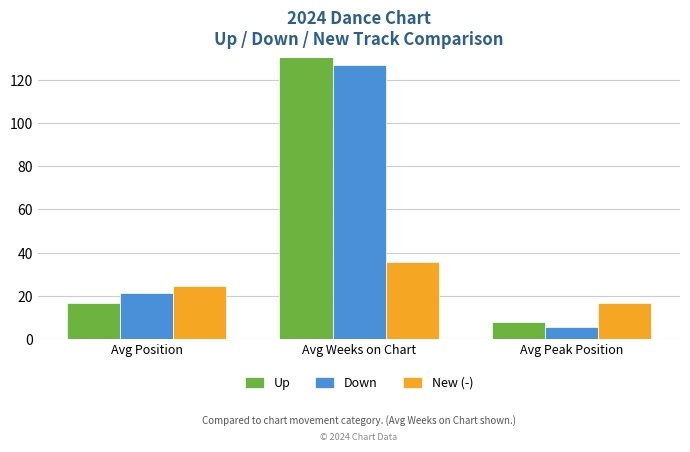

What is the value of the Down bar at the 2nd from the left?

126.9